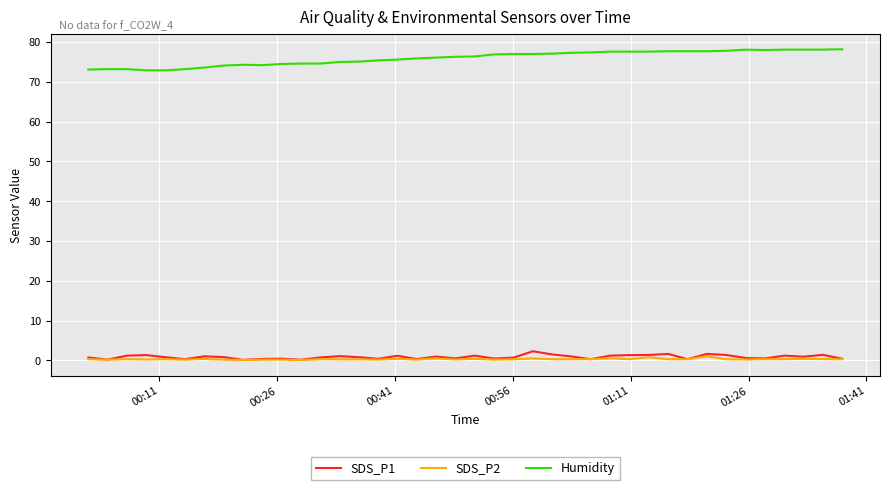

What is the maximum value shown in the chart?

78.2